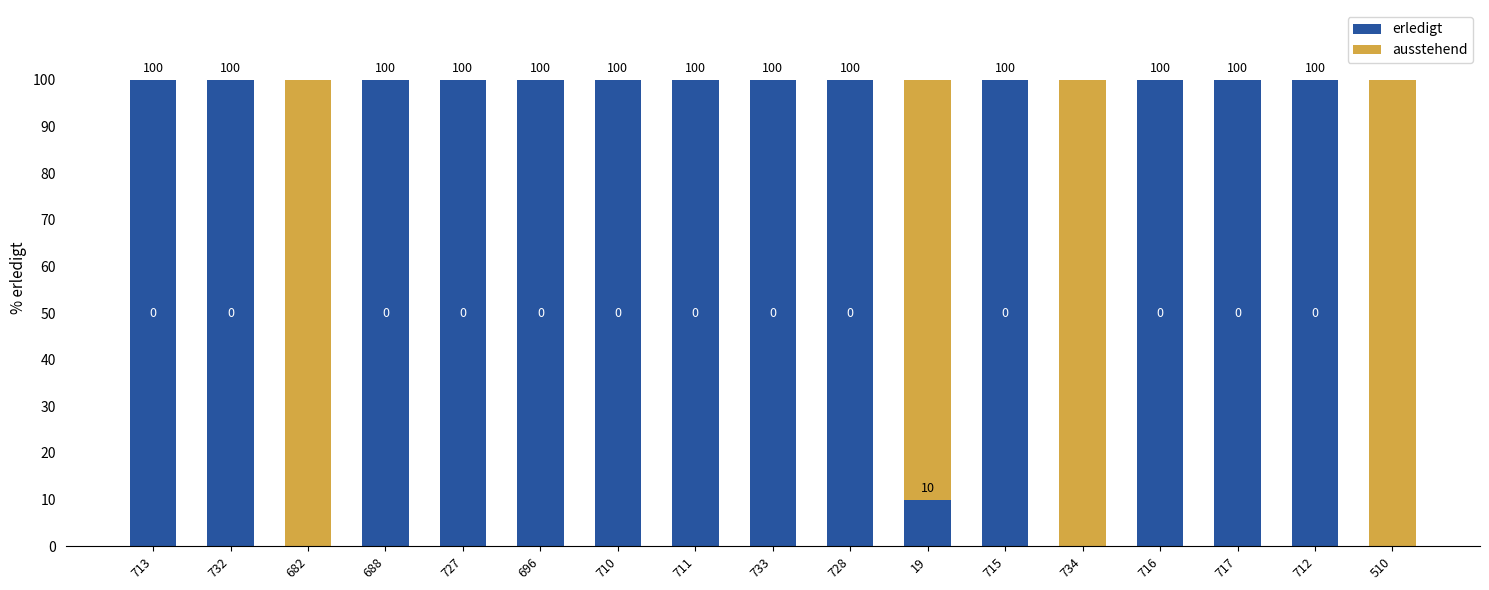

What is the sum of the erledigt values at 713 and 696?

200